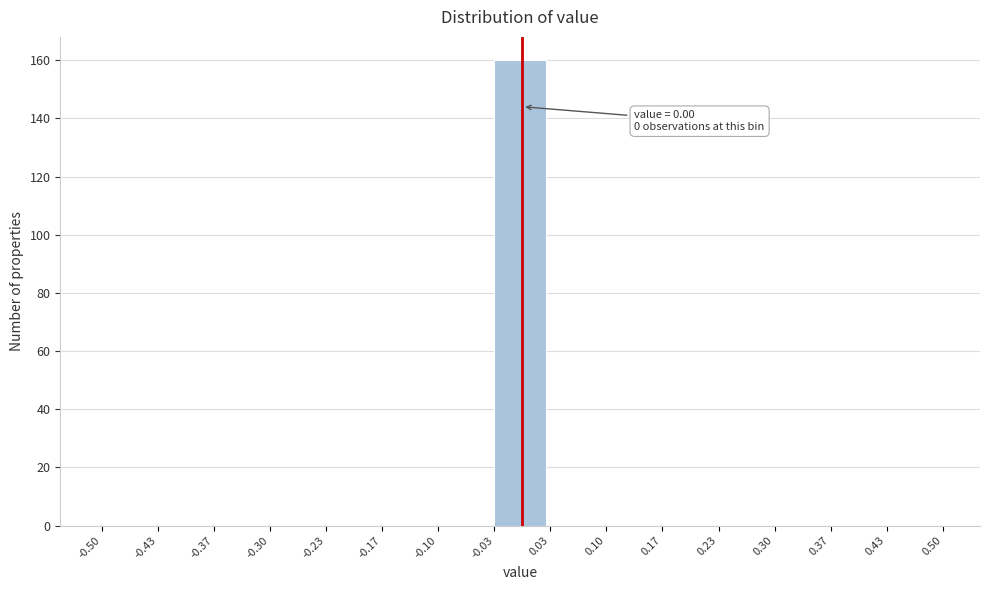

Which range on the x-axis has the tallest bar?

-0.03 to 0.03